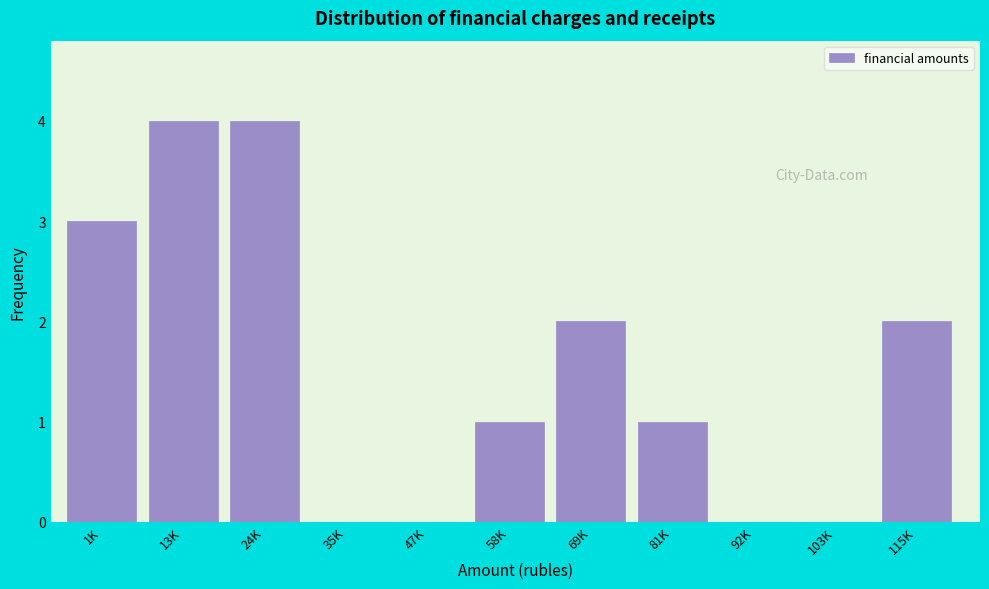

Reading left to right, what are all the values shown in this chart?

1K=3	13K=4	24K=4	35K=0	47K=0	58K=1	69K=2	81K=1	92K=0	103K=0	115K=2